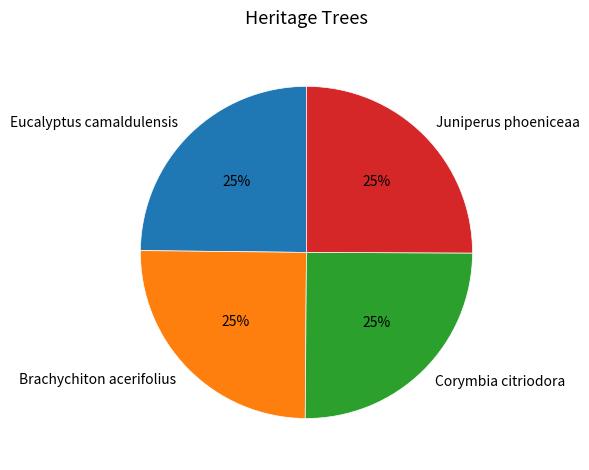

Is it true that Juniperus phoeniceaa is 25% of the pie?

True